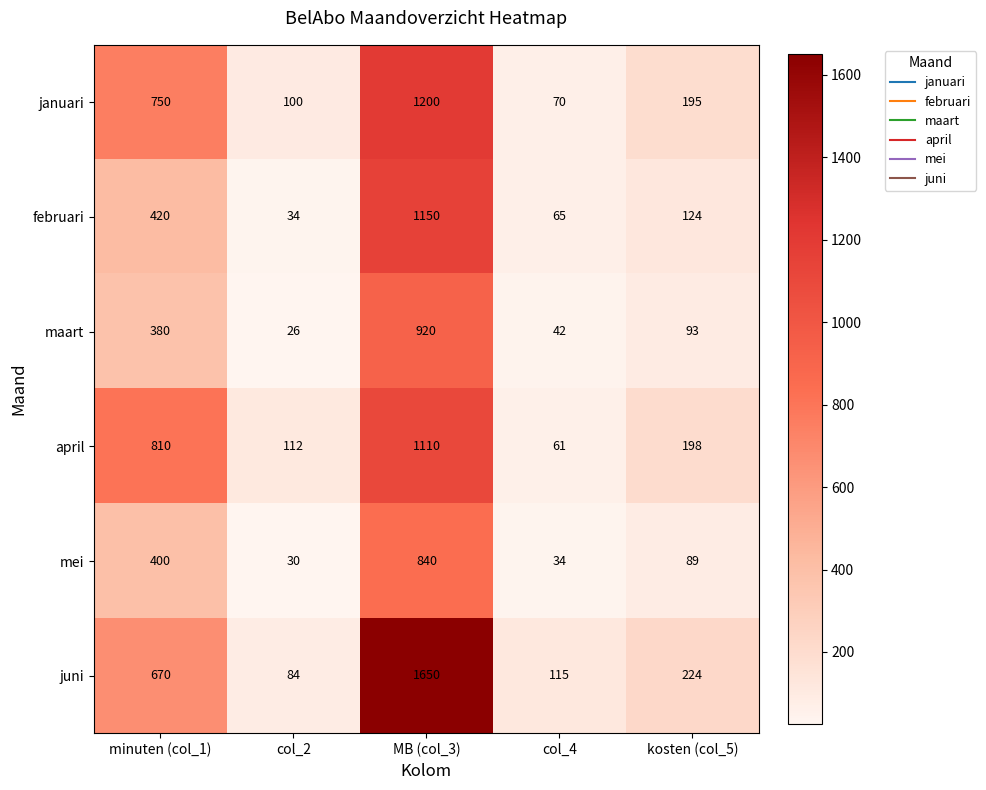

How many values in the juni series are below 224?

2